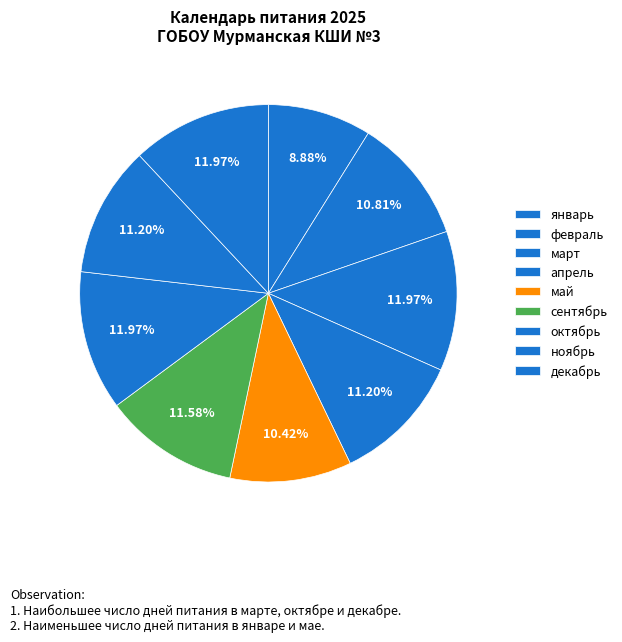

Combined, do декабрь and май account for over 50%?

No